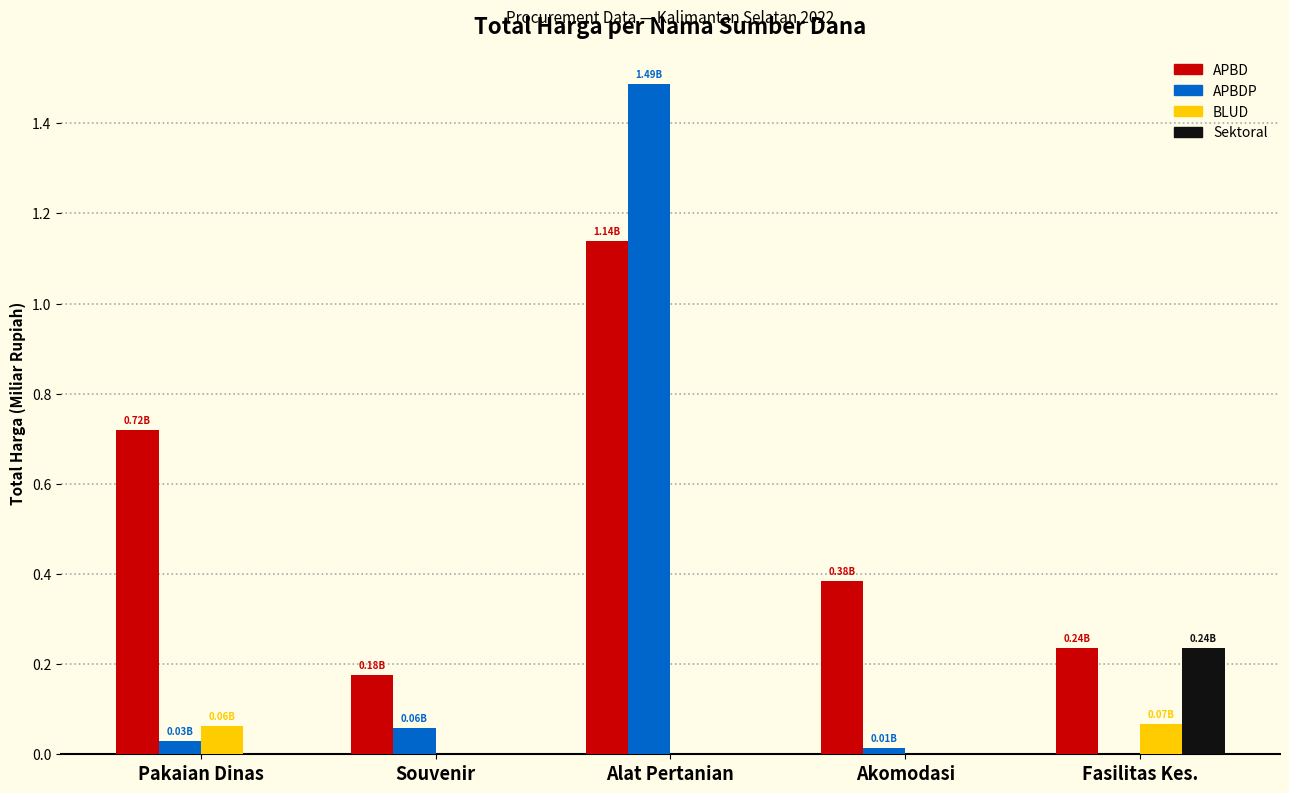

Between Pakaian Dinas and Souvenir, which series saw the biggest shift?

APBD